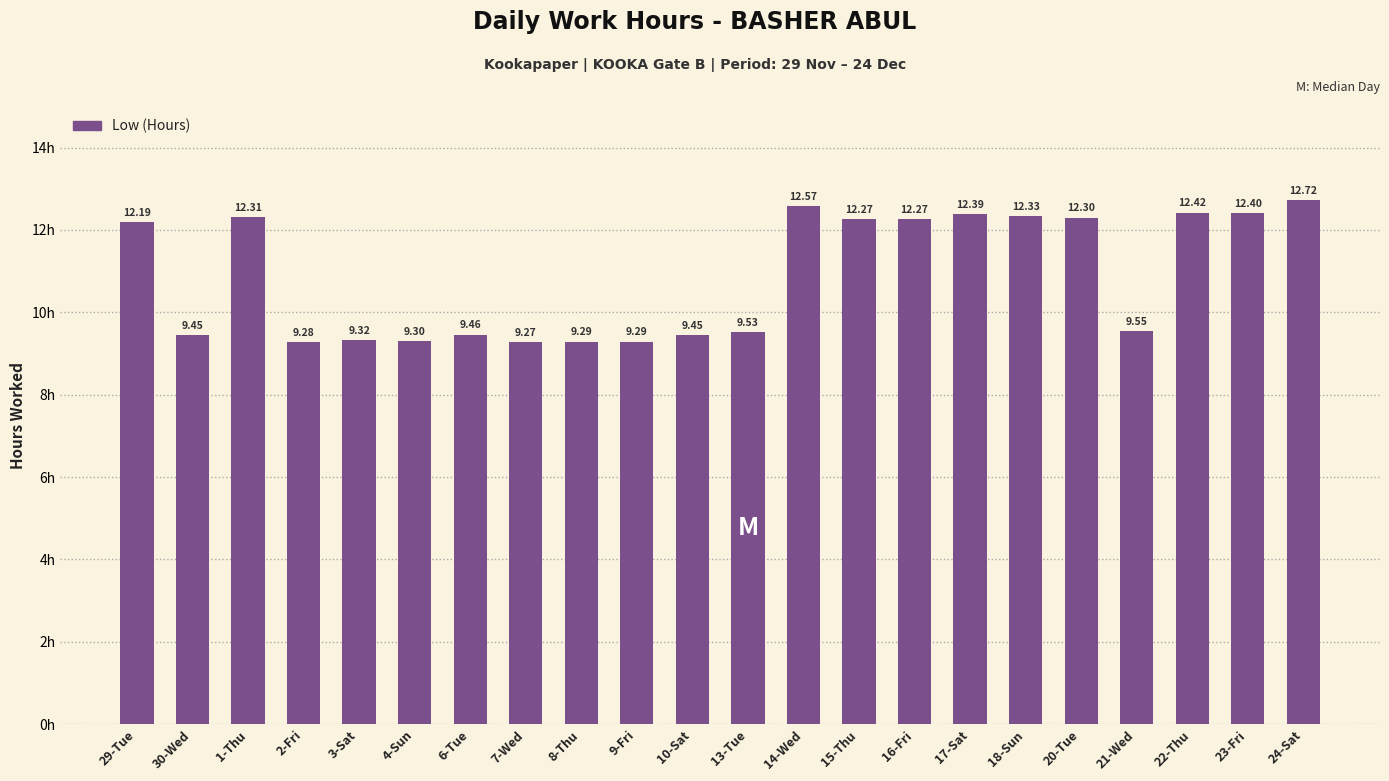

What is the ratio of the value at 15-Thu to the value at 14-Wed?

1.0